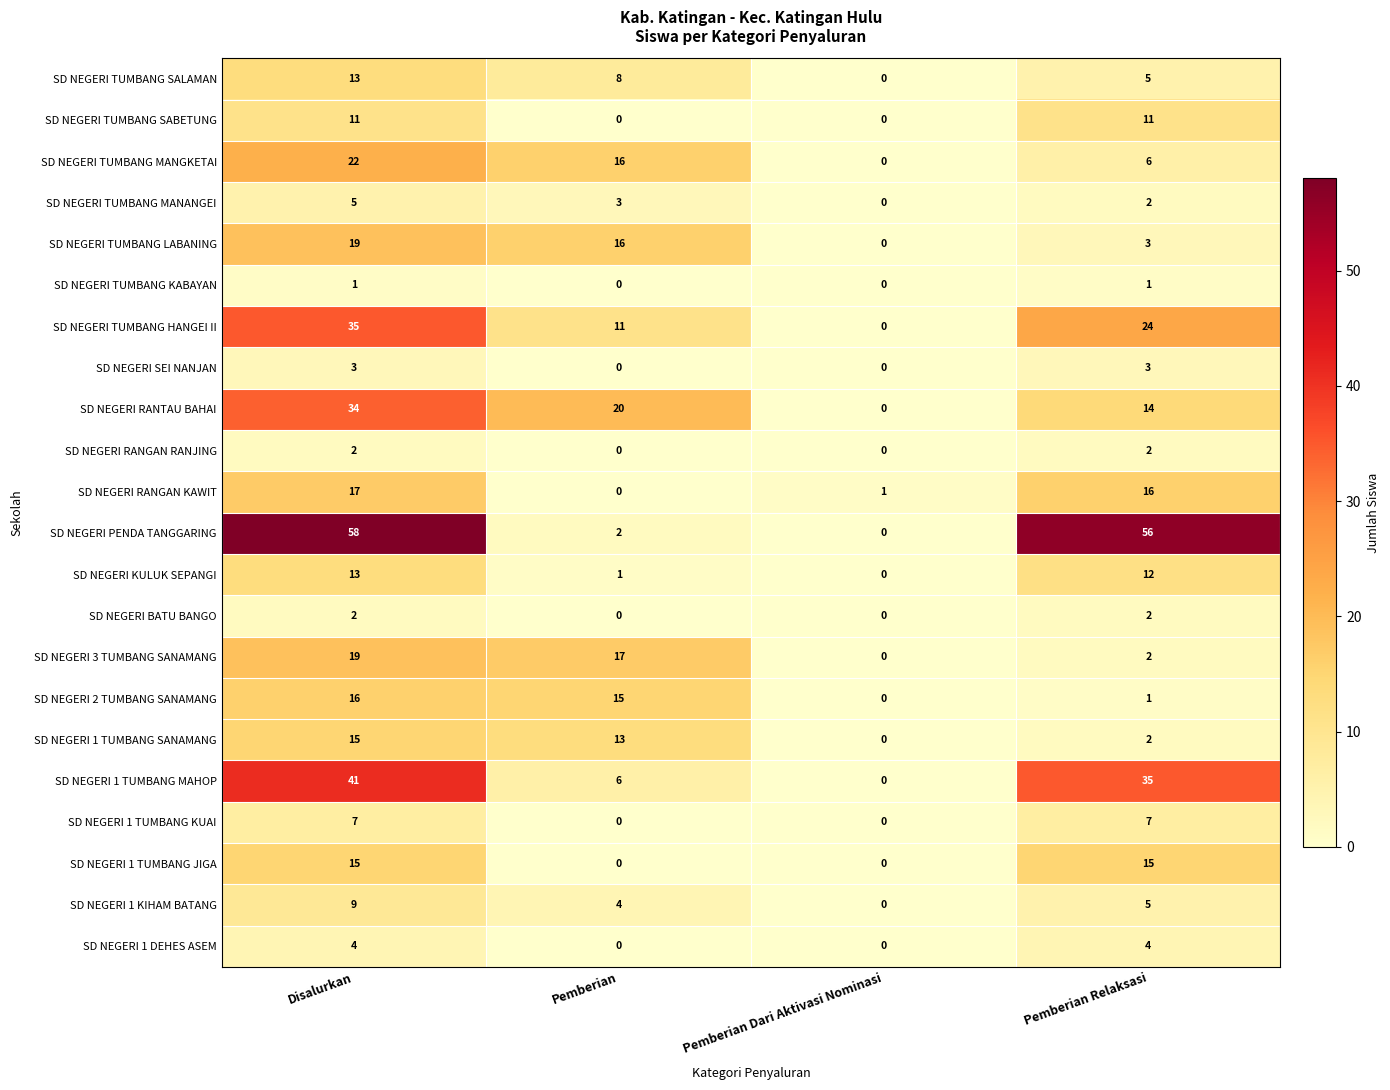

Which series has the widest spread of values?

SD NEGERI PENDA TANGGARING